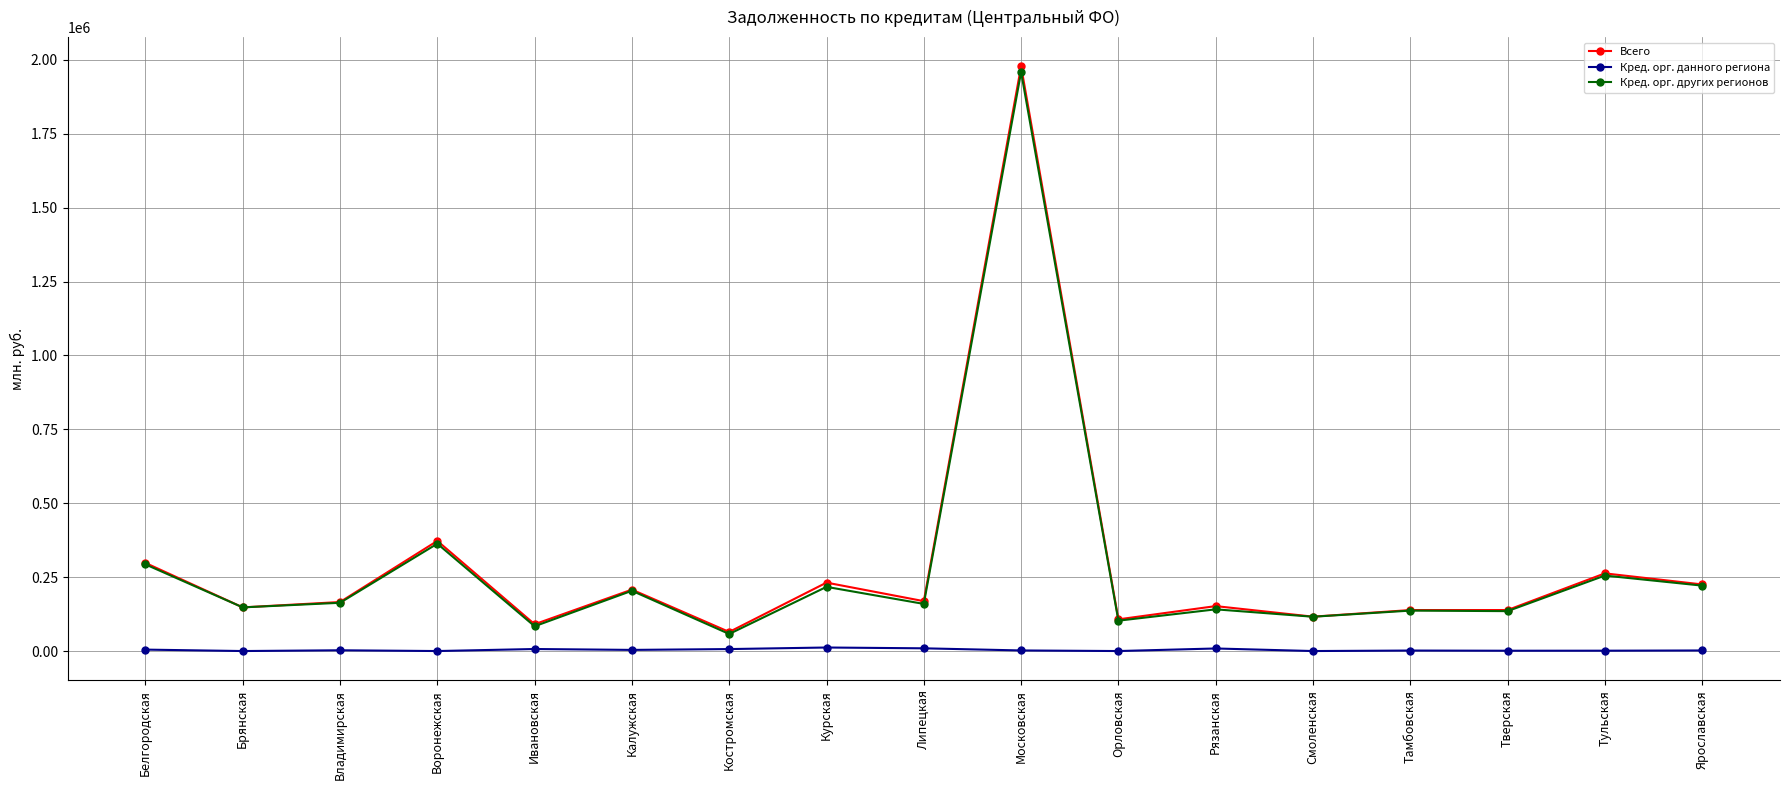

What is the total value across all series at Тверская?

274754